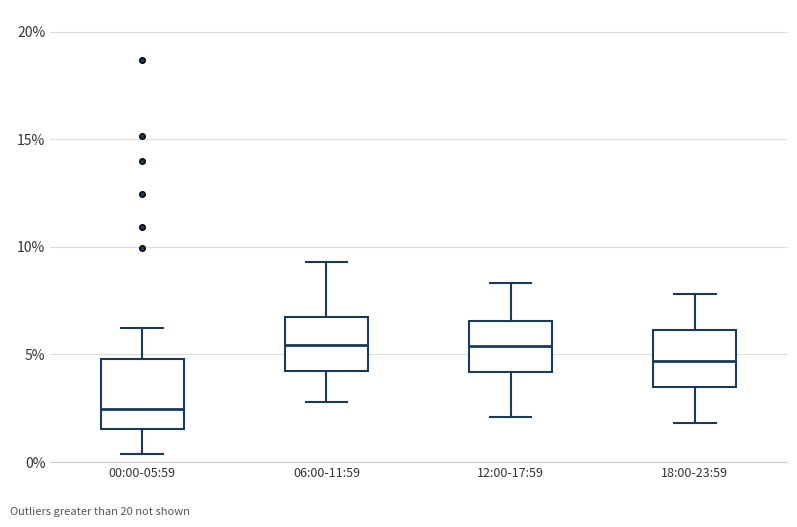

Which box is the tallest, from its lower edge to its upper edge?

00:00-05:59